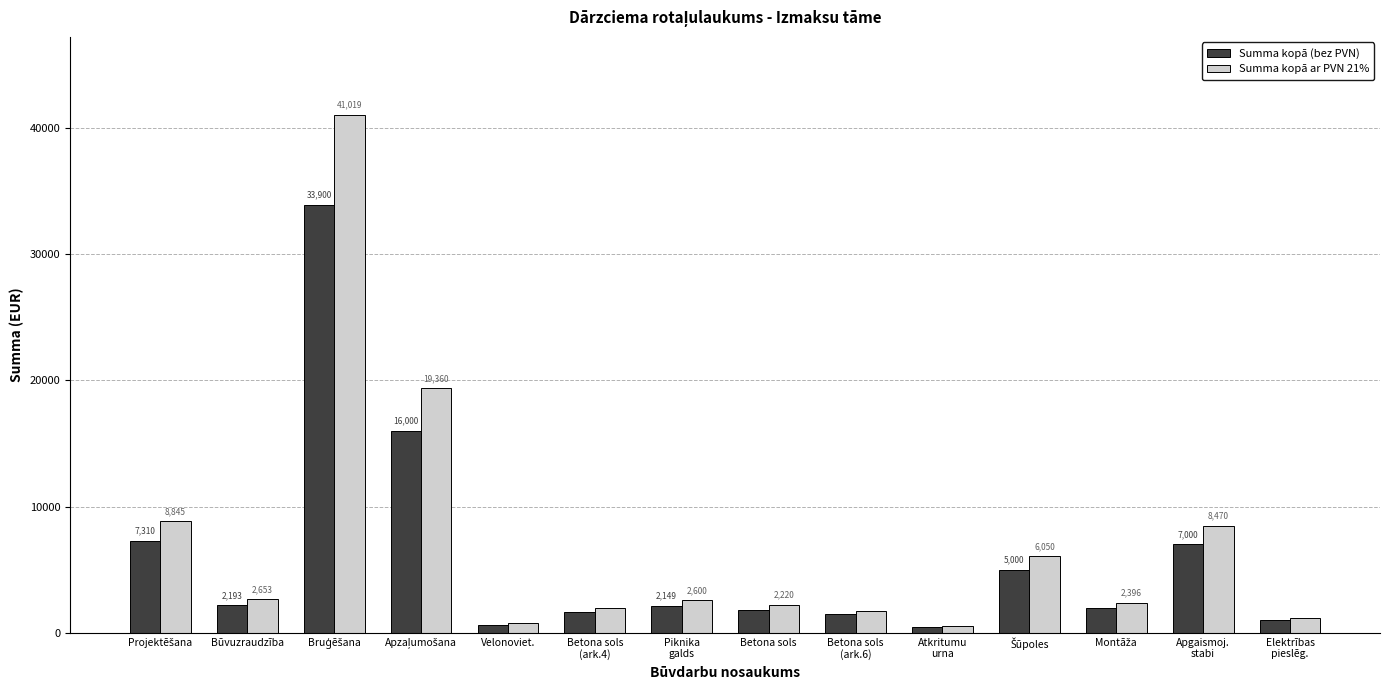

Which series has the widest spread of values?

Summa kopā ar PVN 21%